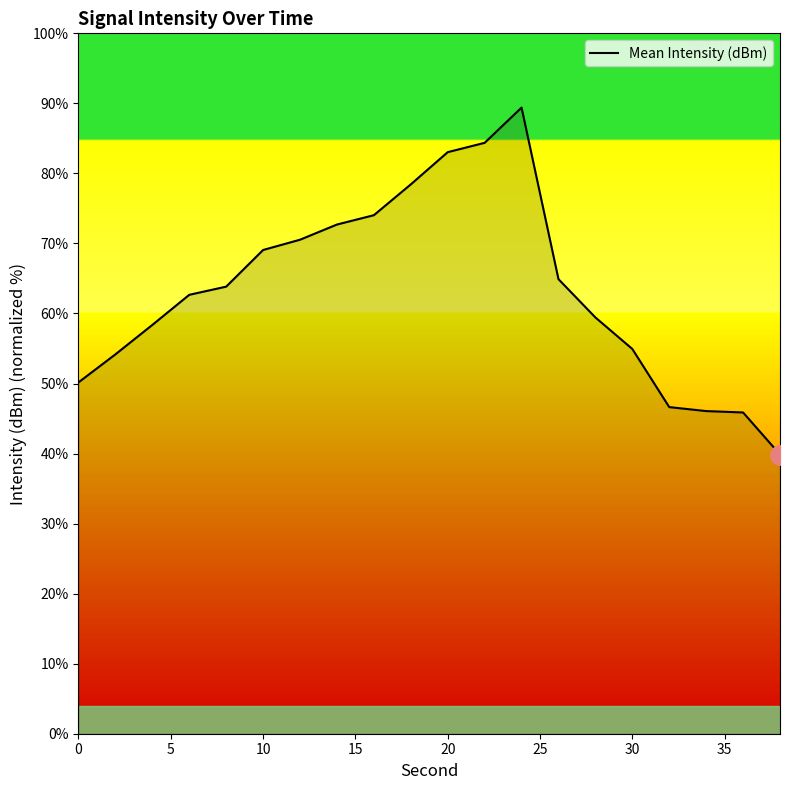

What is the difference between the maximum and minimum values?

49.5